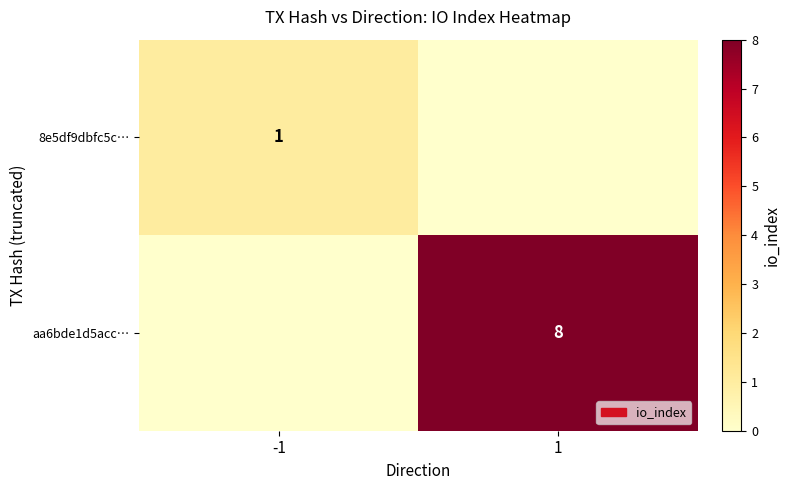

Is it true that aa6bde1d5acc… equals 8 at 1?

True